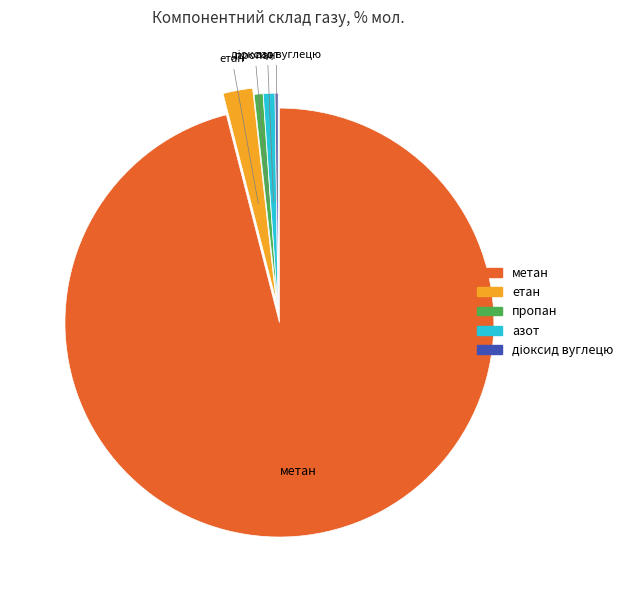

Does any single category account for the majority?

Yes